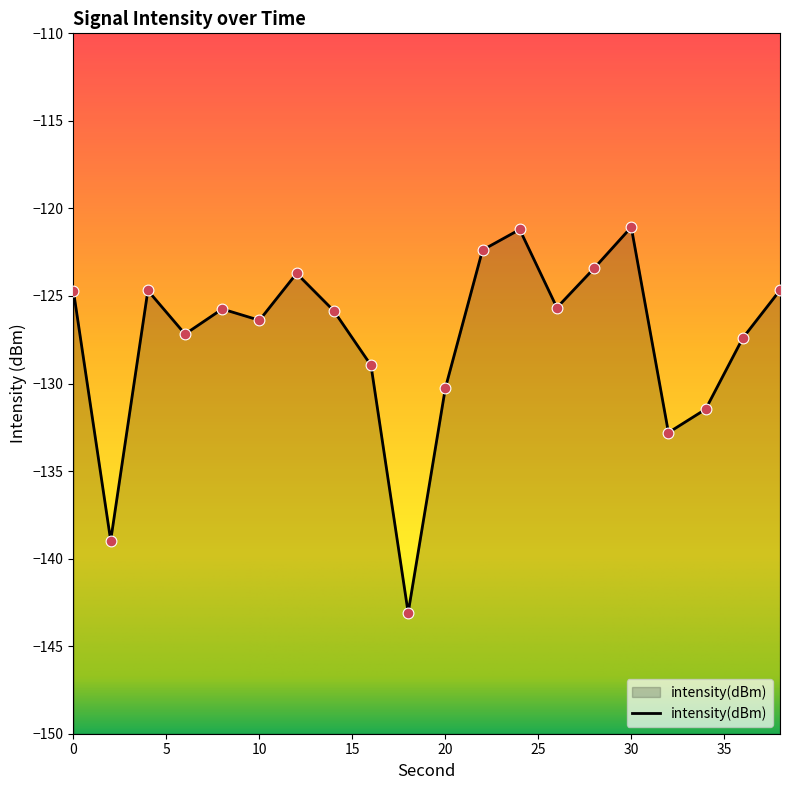

What is the change in value from 18 to 38?

+18.4